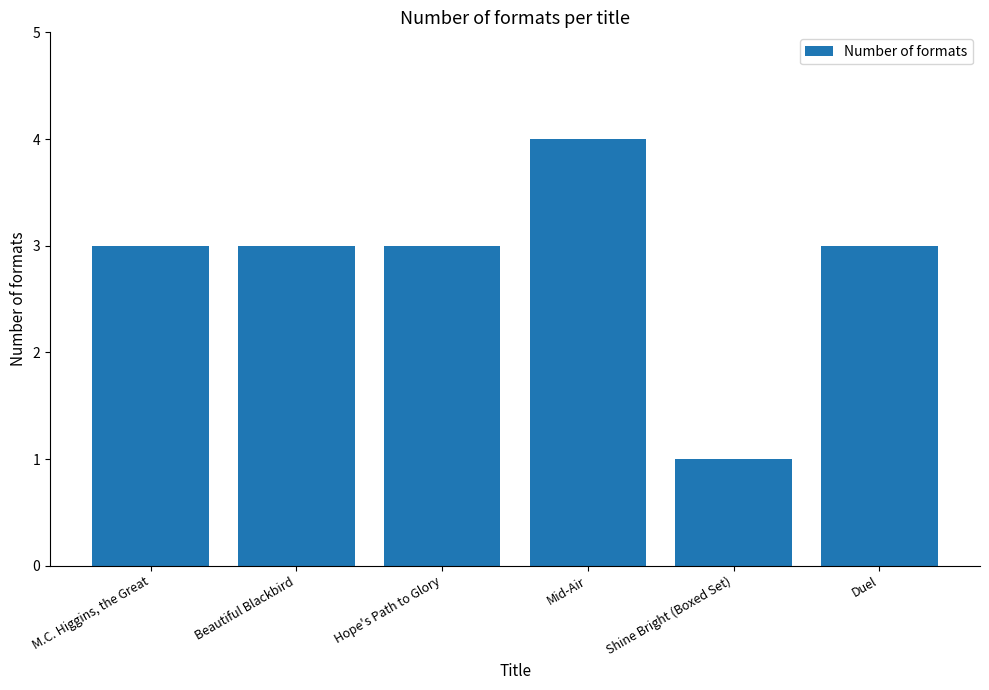

What is the approximate value at Hope's Path to Glory?

3